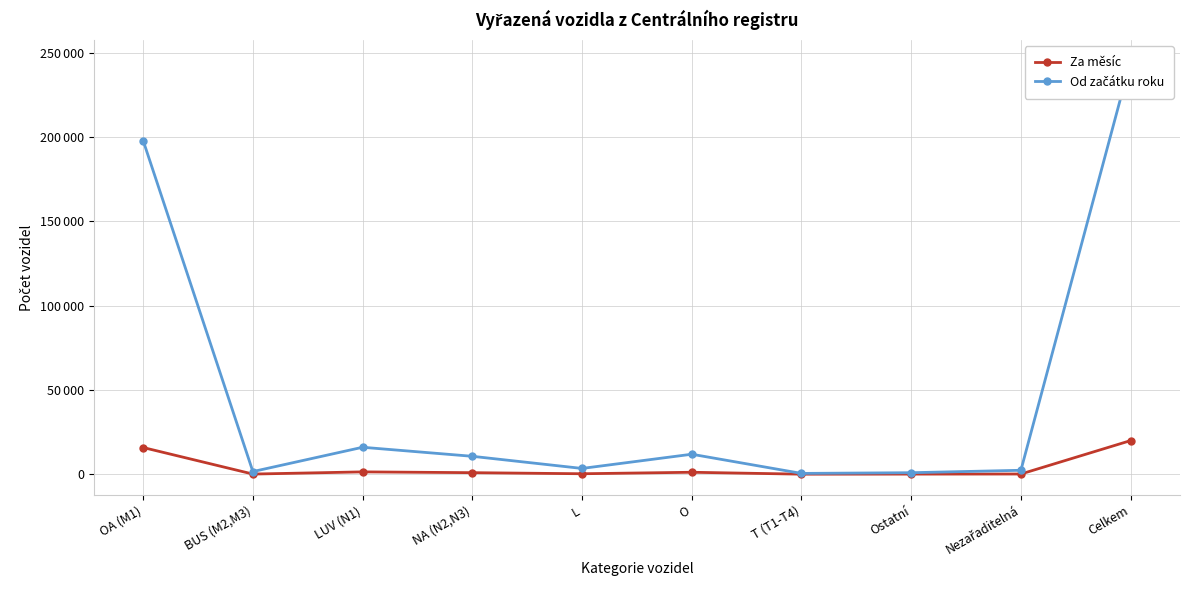

Reading left to right, list all the values displayed in this chart.

Za měsíc: 15842	99	1395	925	289	1168	35	75	129	19957
Od začátku roku: 197896	1580	15997	10635	3437	11862	490	905	2342	245144